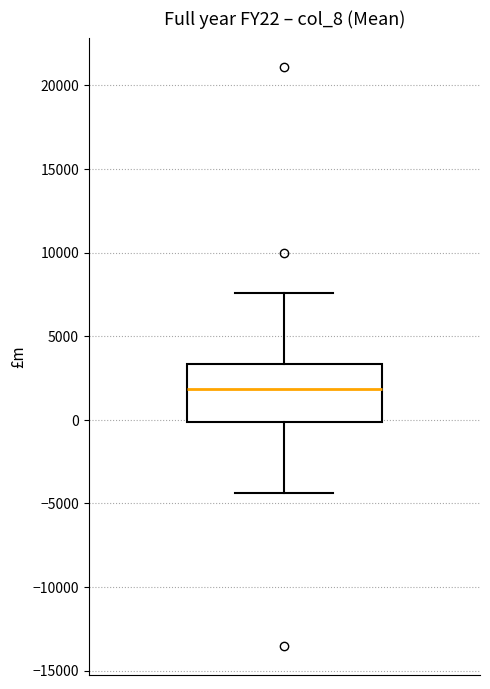

Read this box plot against the y-axis: the position of the median line, the range covered by the box, and the ends of both whiskers. The values are not printed on the chart, so give them approximately, as read against the axis.

median 2000, box 0 to 3500, whiskers -4500 to 7500